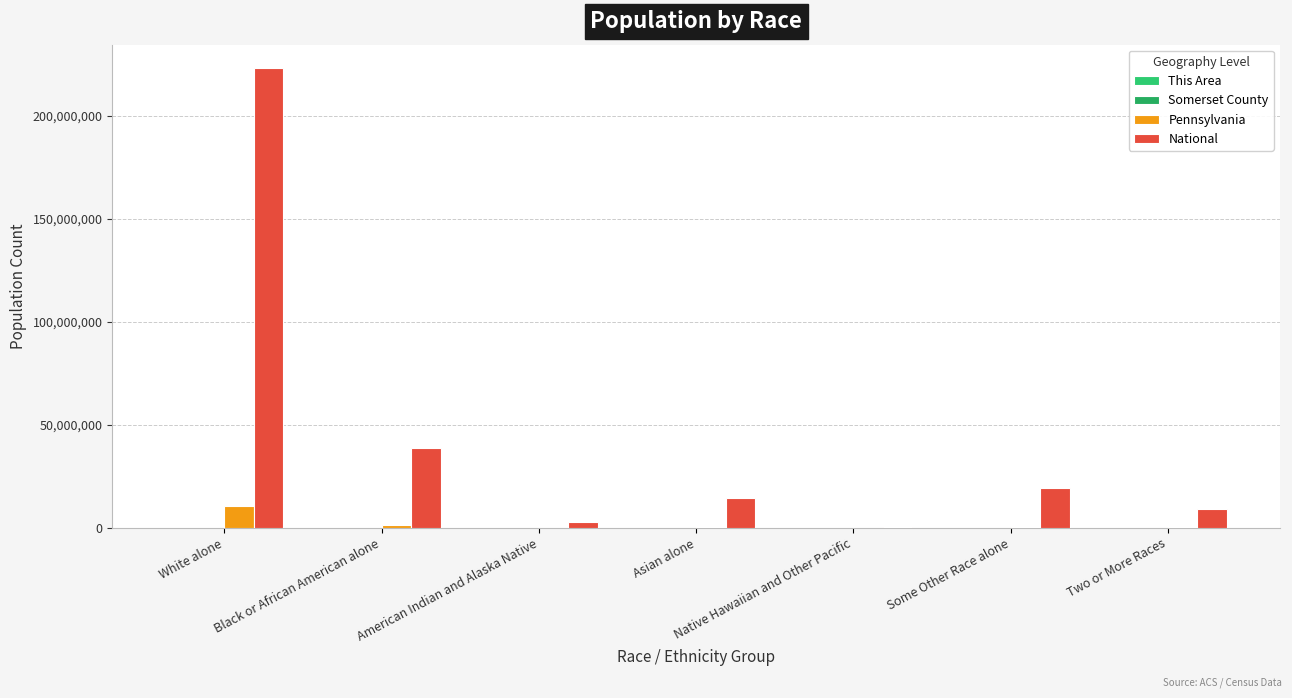

The This Area series shows 3 at American Indian and Alaska Native. True or false?

False